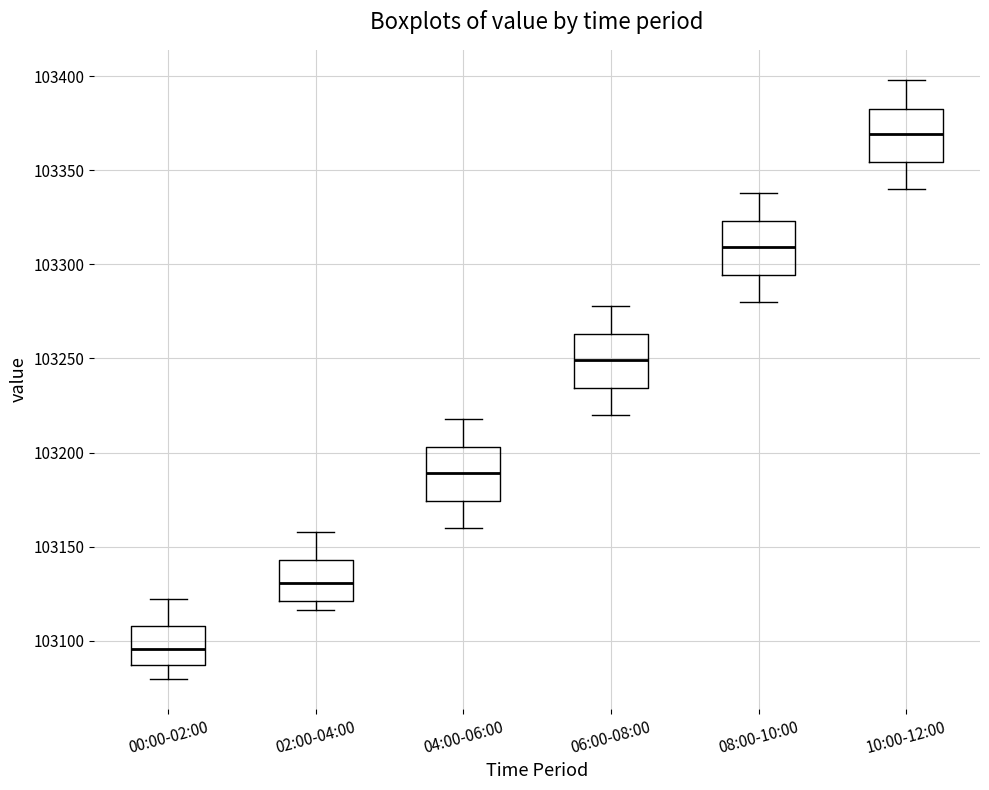

Which box's median line is the lowest?

00:00-02:00